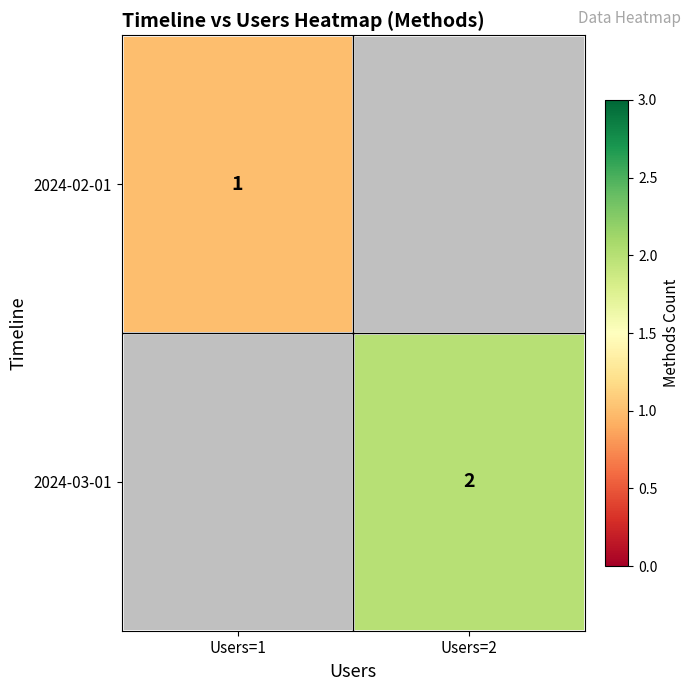

True or false: 2024-02-01 has a value of 1 at Users=1.

True